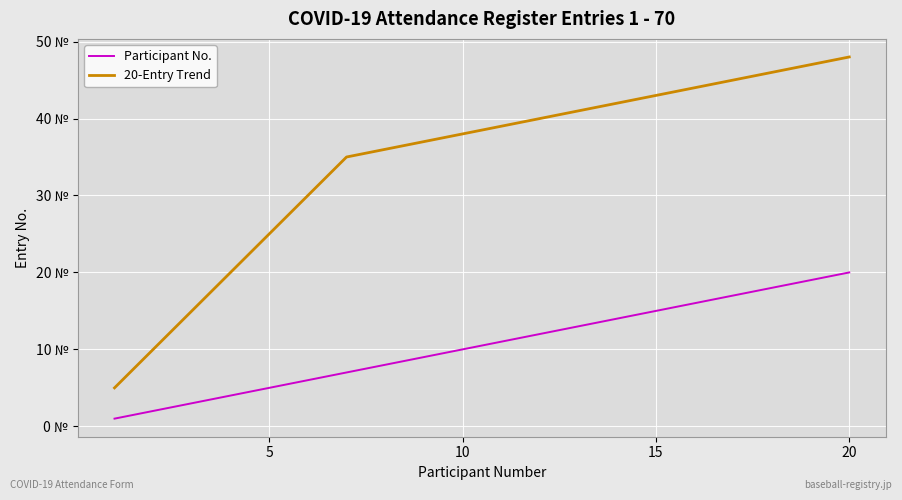

Rank the series by their maximum value, from lowest to highest.

Participant No., 20-Entry Trend